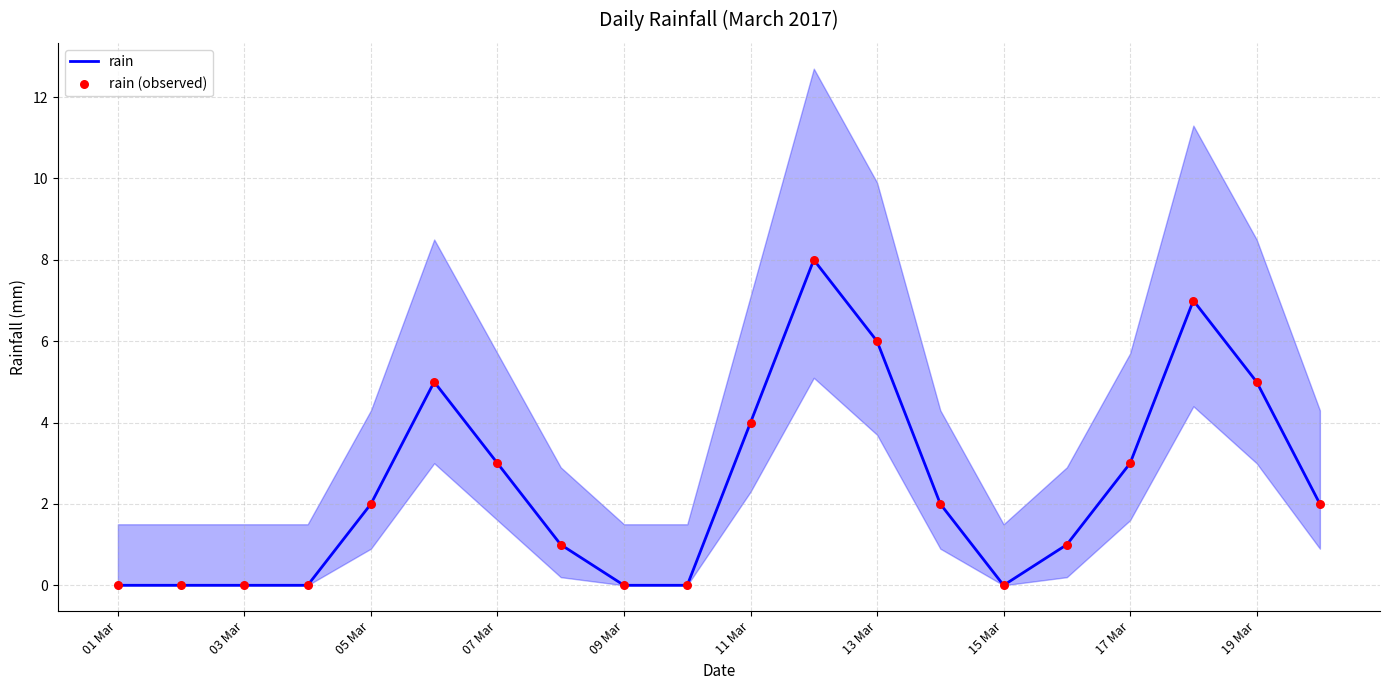

Which series has the largest total across all categories?

rain